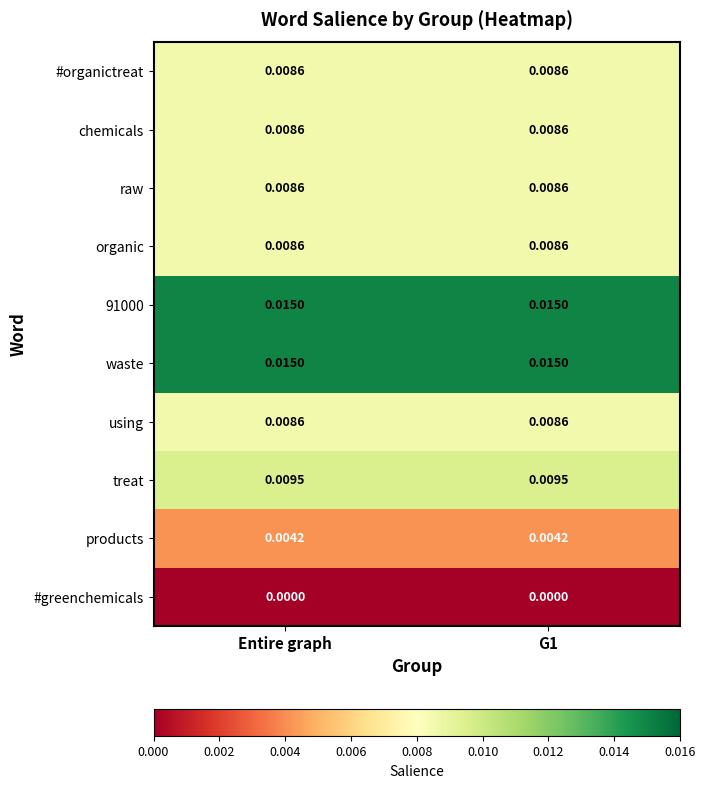

What is the total value across all series at G1?

0.1